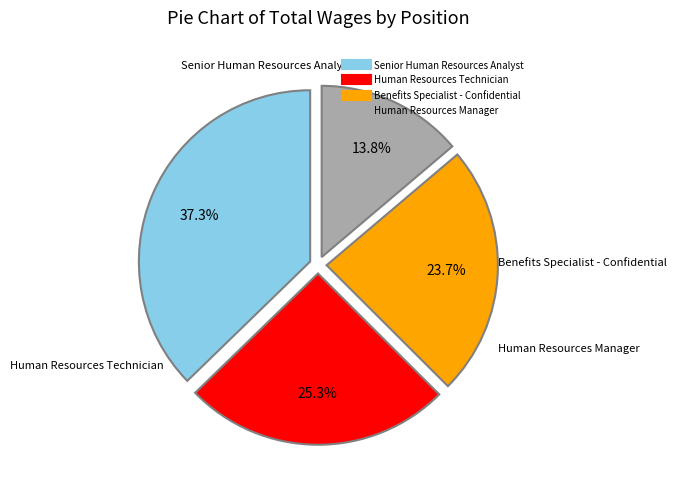

What is the largest slice in the pie chart?

Senior Human Resources Analyst